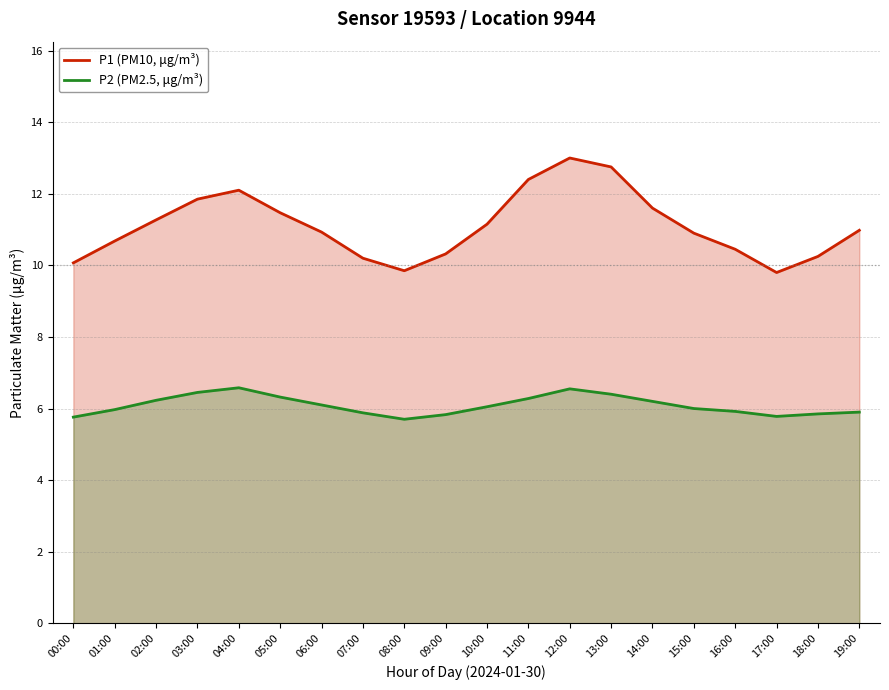

At 01:00, list the series in order from largest to smallest.

P1 (PM10, μg/m³), P2 (PM2.5, μg/m³)